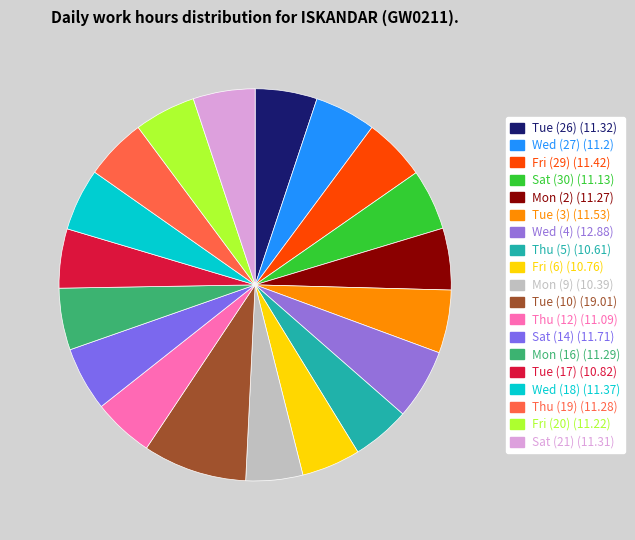

How many slices are in this pie chart?

19